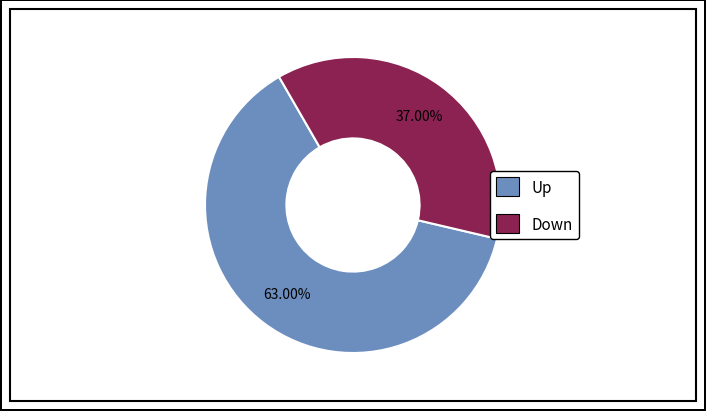

Is there any slice that represents more than half of the pie?

Yes